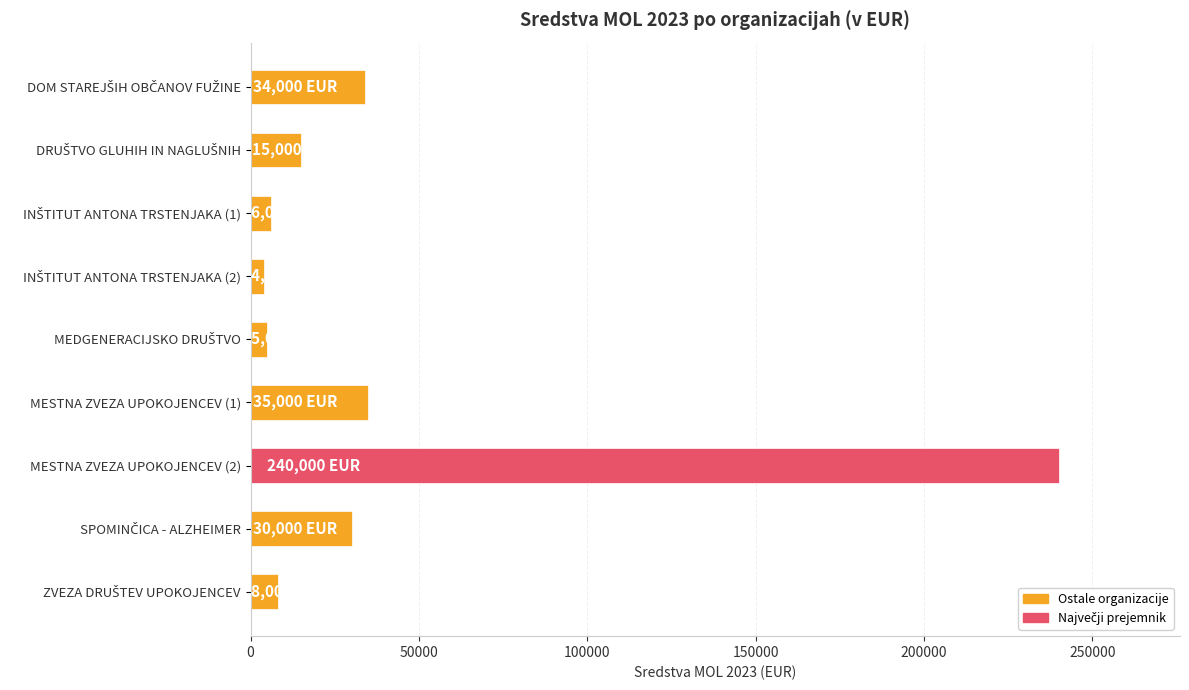

What is the value of the 9th bar from the top?

8000